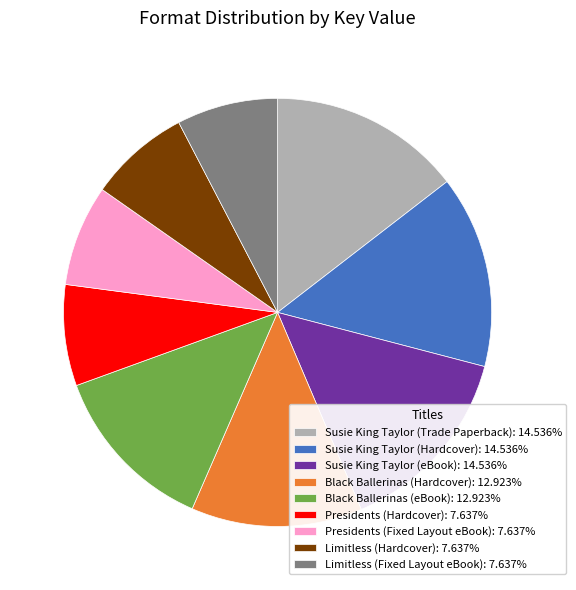

What is the ratio of the value at Susie King Taylor (Trade Paperback): 14.536% to the value at Limitless (Hardcover): 7.637%?

1.9